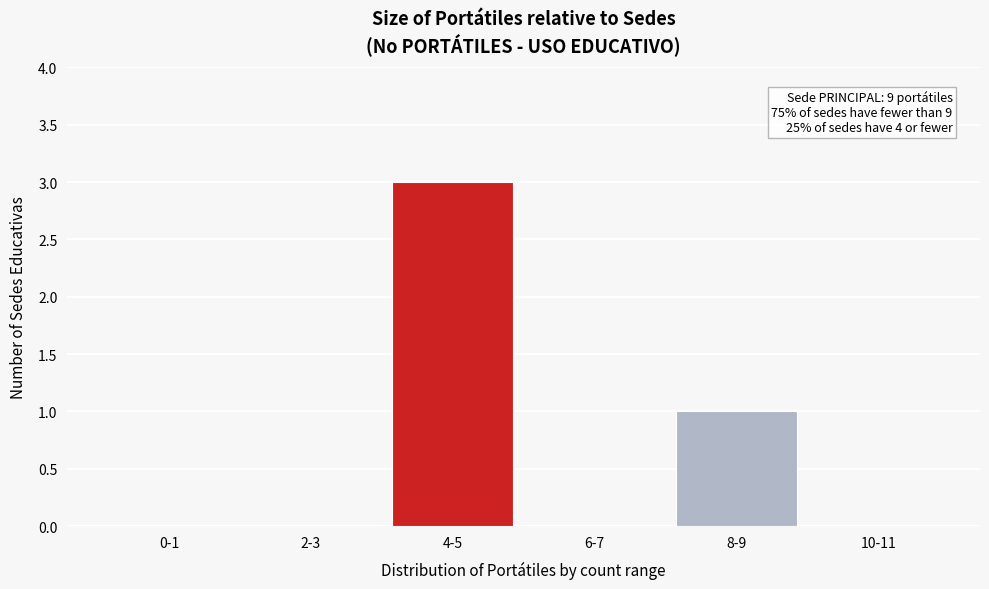

Reading left to right, extract all data points from this chart.

0-1=0	2-3=0	4-5=3	6-7=0	8-9=1	10-11=0